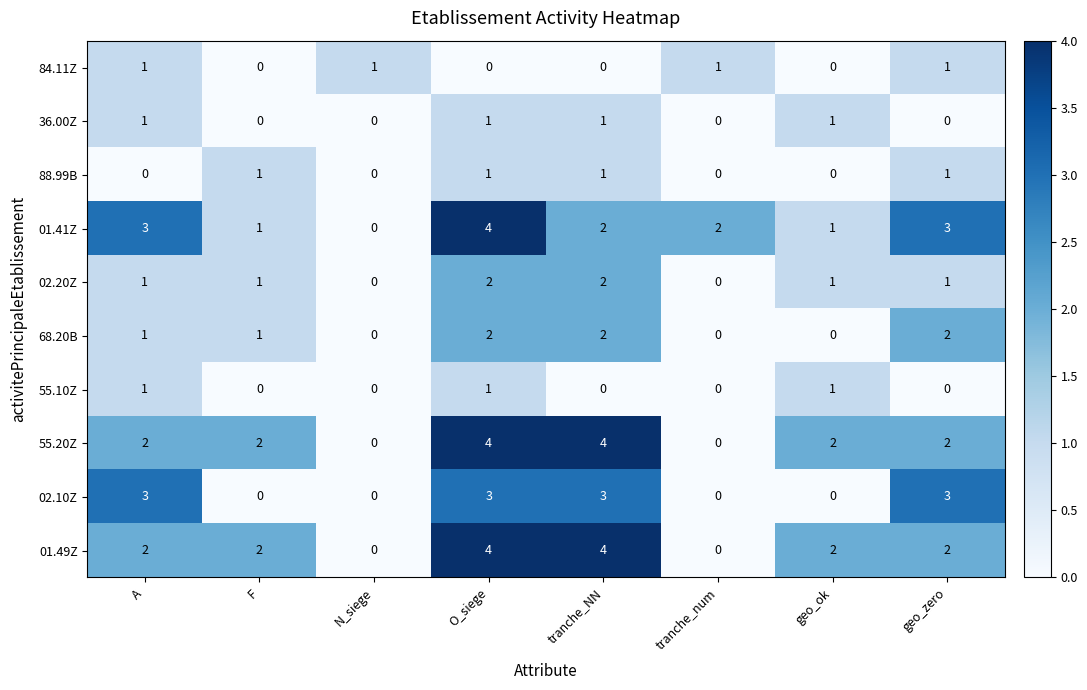

Is the value of 84.11Z at tranche_NN greater than the value of 68.20B at A?

No